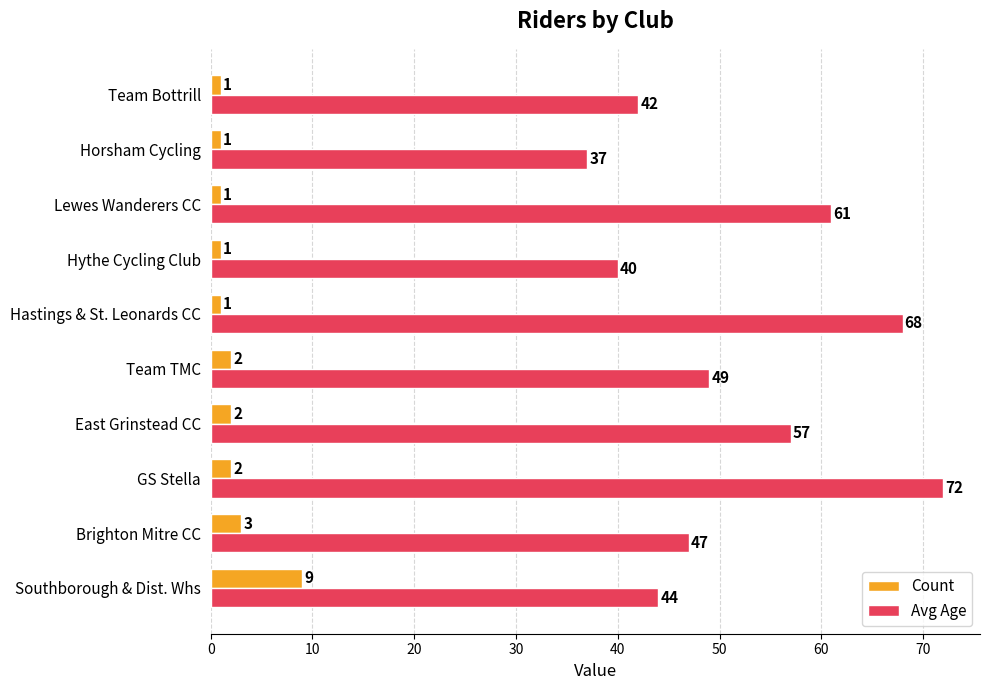

What is the difference between the second highest and minimum values in the Avg Age series?

31